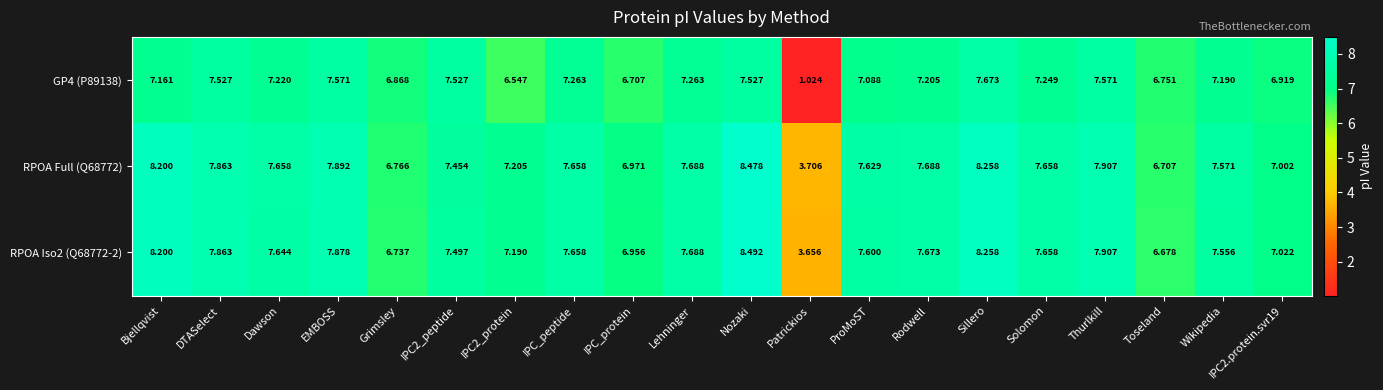

Which series has the widest spread of values?

GP4 (P89138)